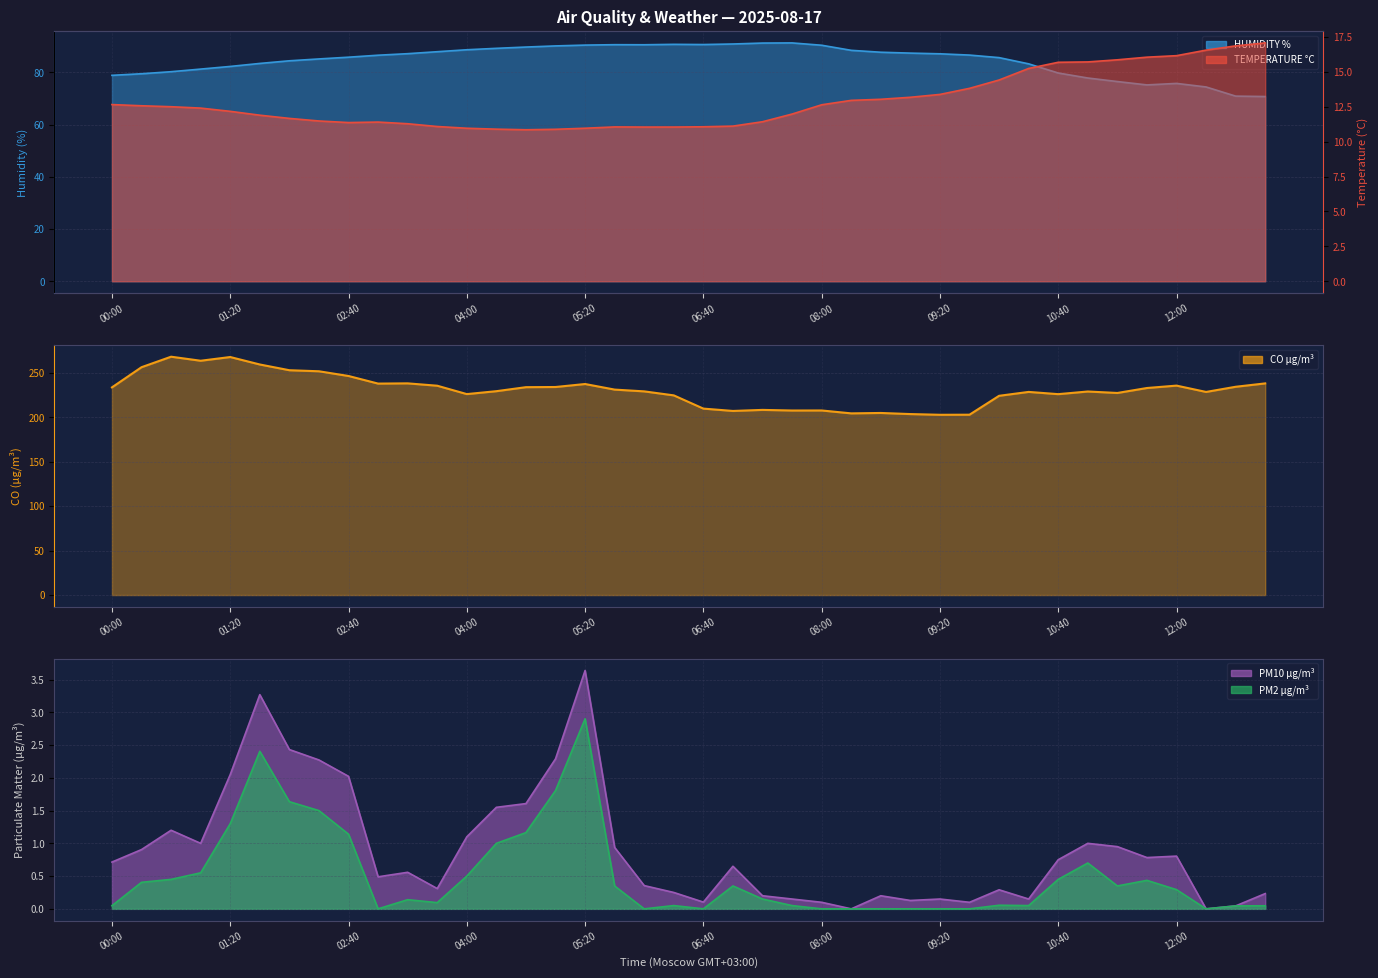

At which label is CO µg/m³ closest to 235?

03:40